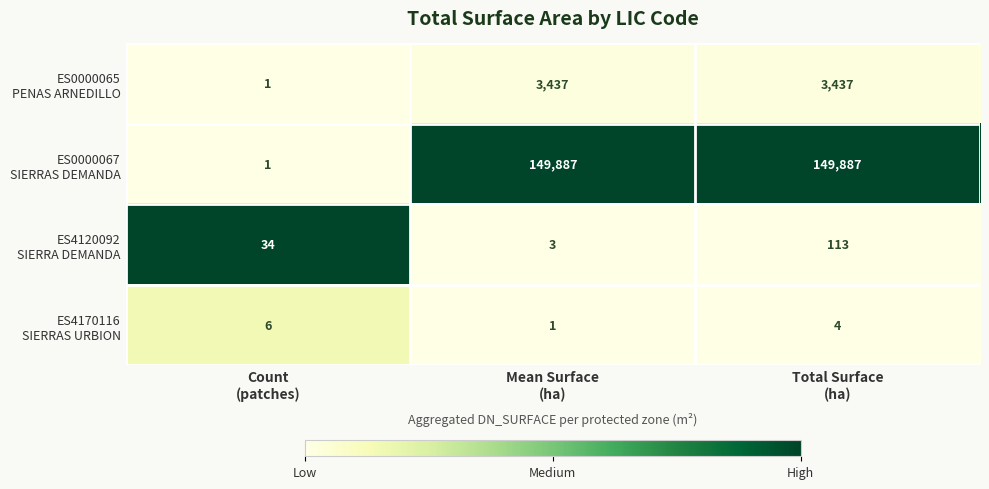

What is the greatest value displayed?

149887